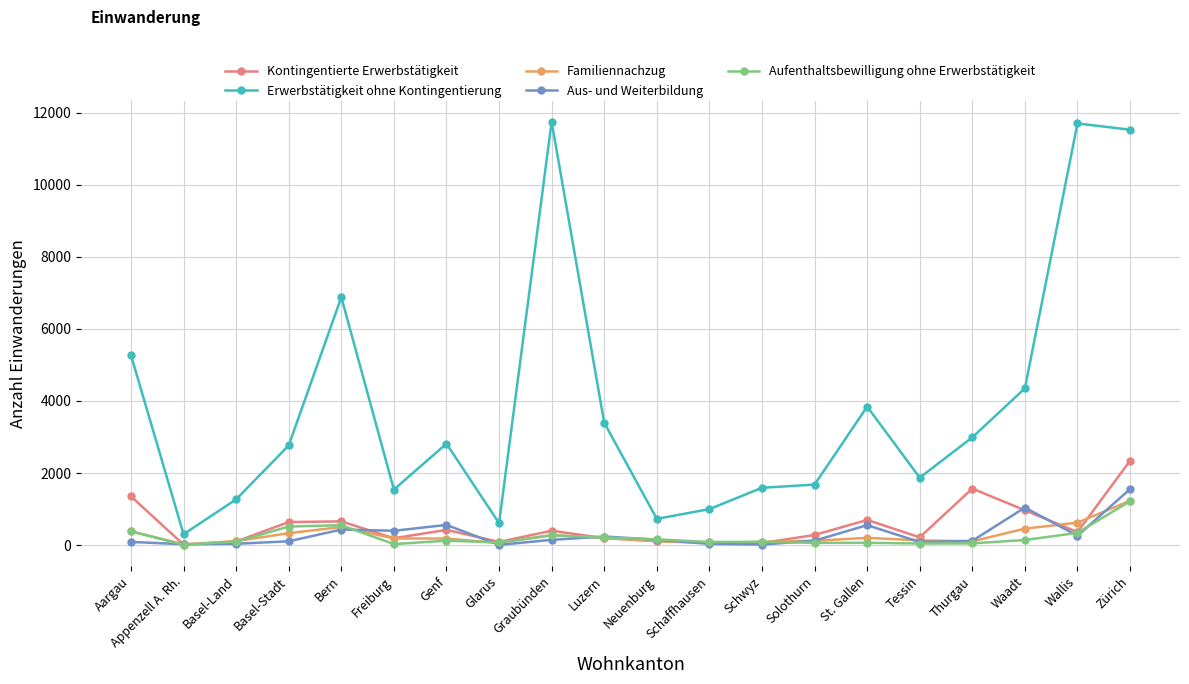

True or false: Aus- und Weiterbildung and Erwerbstätigkeit ohne Kontingentierung cross at least once.

False